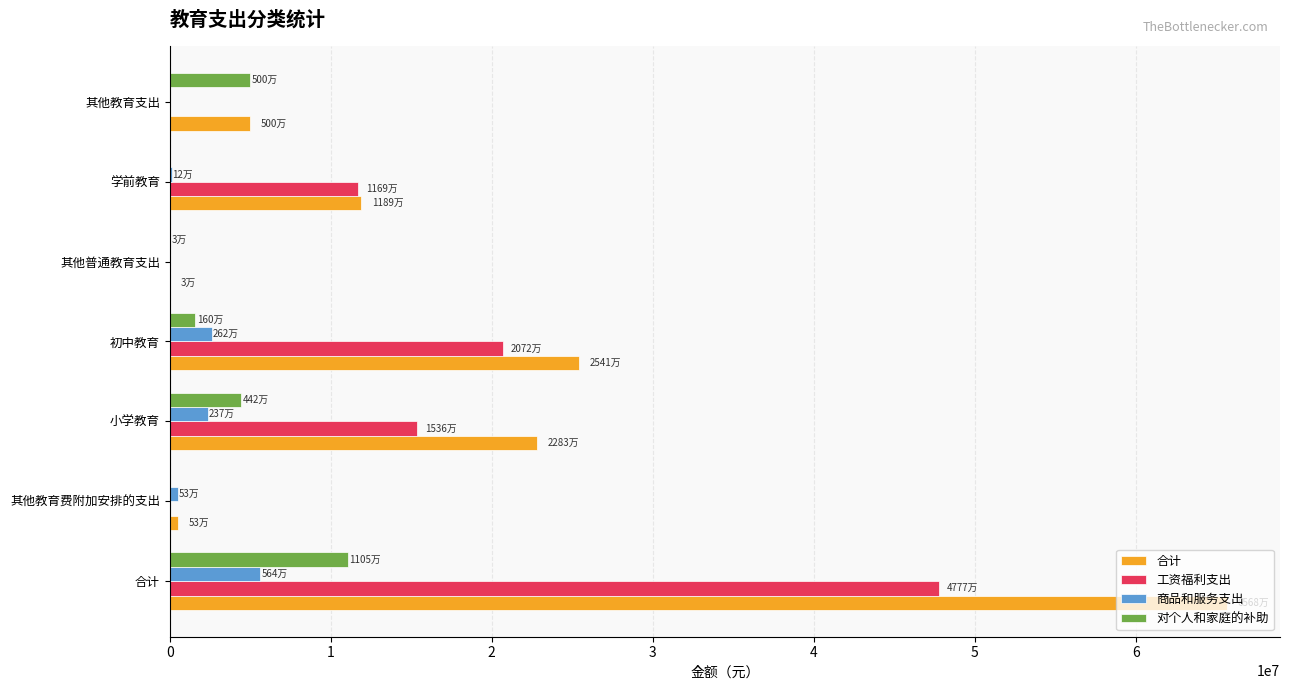

Between 合计 and 学前教育, which series saw the biggest shift?

合计